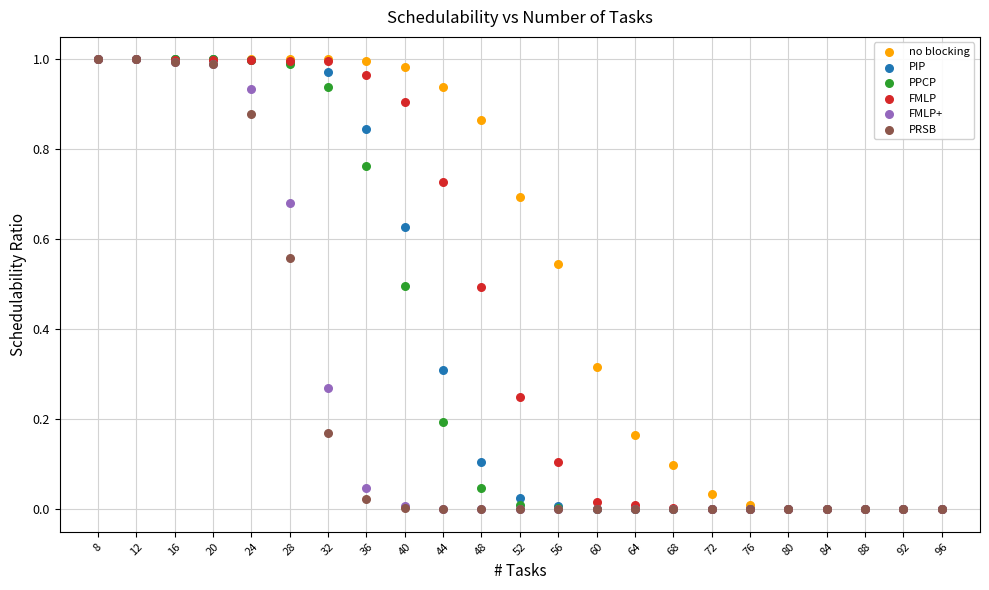

What are all the series names shown in the legend?

no blocking, PIP, PPCP, FMLP, FMLP+, PRSB